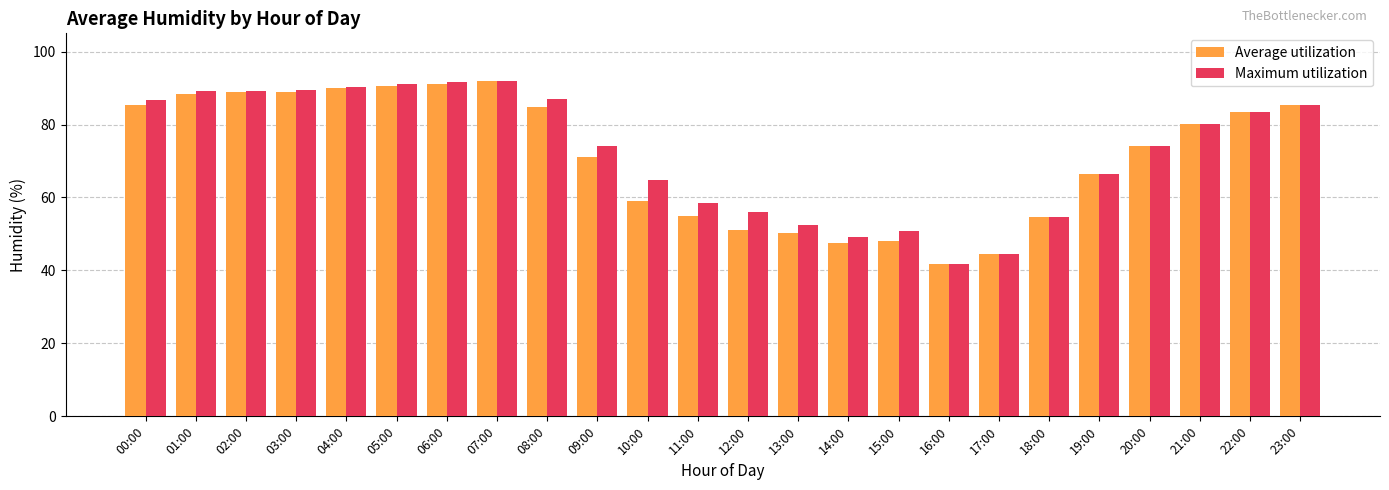

Is it true that Maximum utilization equals 76.0 at 12:00?

False